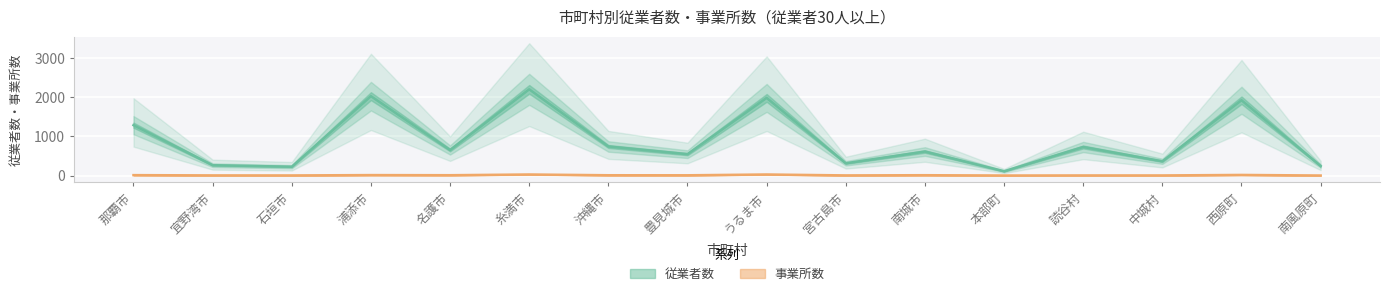

Which label corresponds to the smallest value in the chart?

本部町